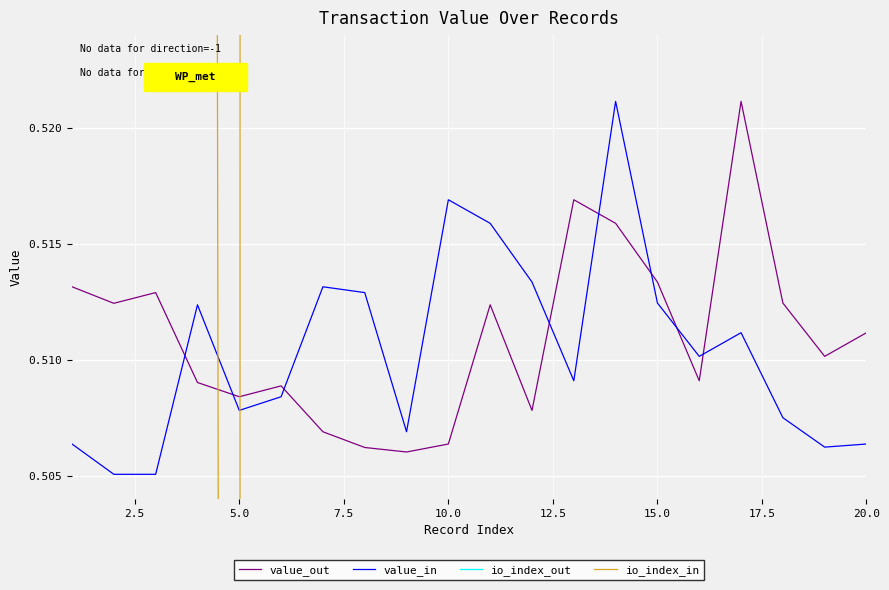

Reading right to left, list all the values displayed in this chart.

value_out: 0.5	0.5	0.5	0.5	0.5	0.5	0.5	0.5	0.5	0.5	0.5	0.5	0.5	0.5	0.5	0.5	0.5	0.5	0.5	0.5
value_in: 0.5	0.5	0.5	0.5	0.5	0.5	0.5	0.5	0.5	0.5	0.5	0.5	0.5	0.5	0.5	0.5	0.5	0.5	0.5	0.5
io_index_out: 24.0	11.0	30.0	23.0	28.0	8.0	13.0	6.0	15.0	21.0	27.0	9.0	14.0	23.0	21.0	14.0	1.0	40.0	34.0	43.0
io_index_in: 11.0	15.0	26.0	17.0	15.0	15.0	53.0	21.0	30.0	56.0	30.0	15.0	17.0	47.0	30.0	0.0	1.0	26.0	5.0	16.0